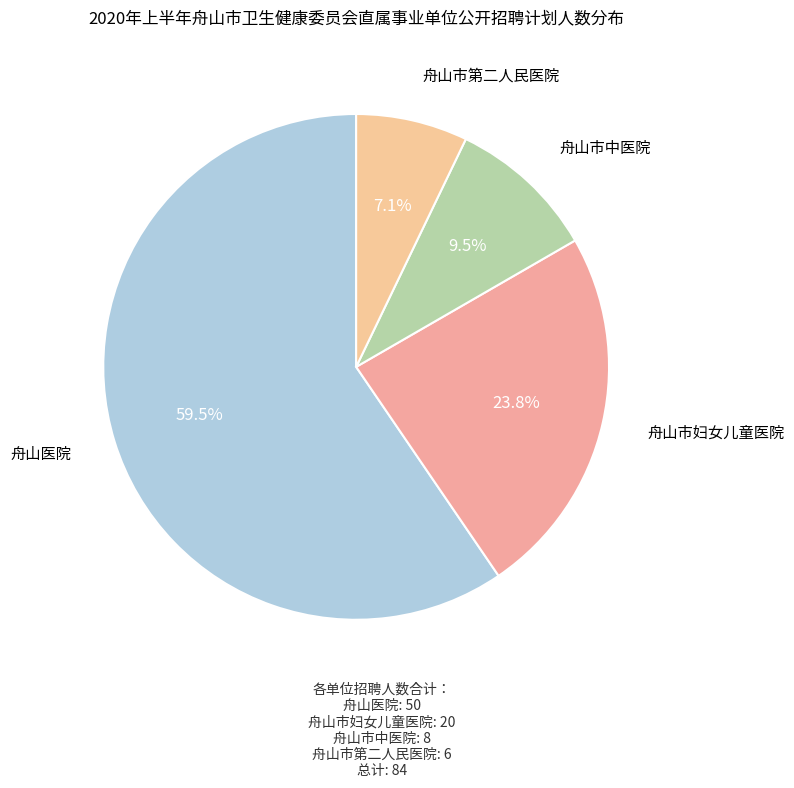

To the nearest percent, what is the difference between the 舟山市第二人民医院 and 舟山市妇女儿童医院 slice percentages?

17%